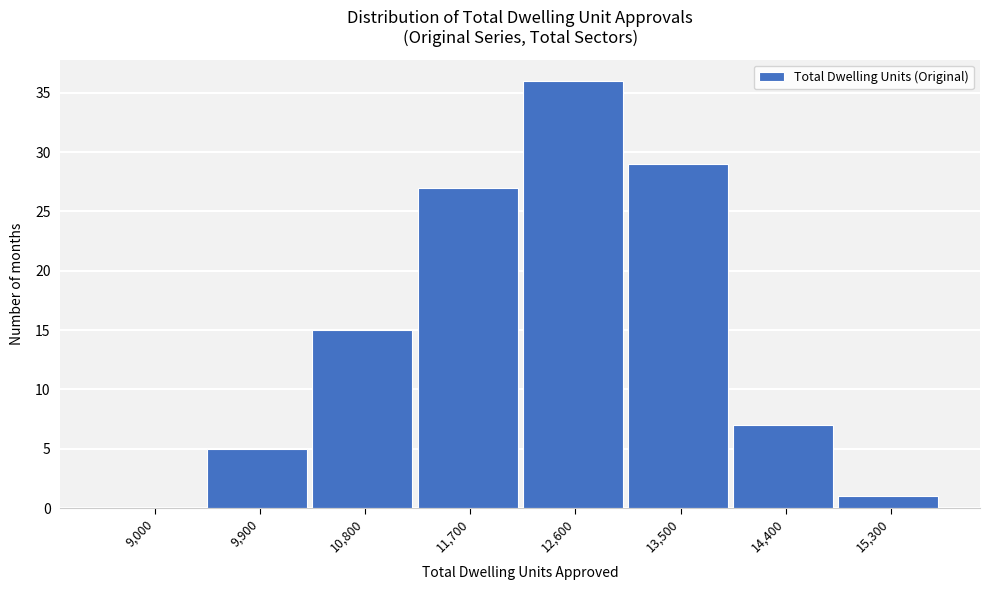

Reading left to right, what are all the values shown in this chart?

9,000=0	9,900=5	10,800=15	11,700=27	12,600=36	13,500=29	14,400=7	15,300=1